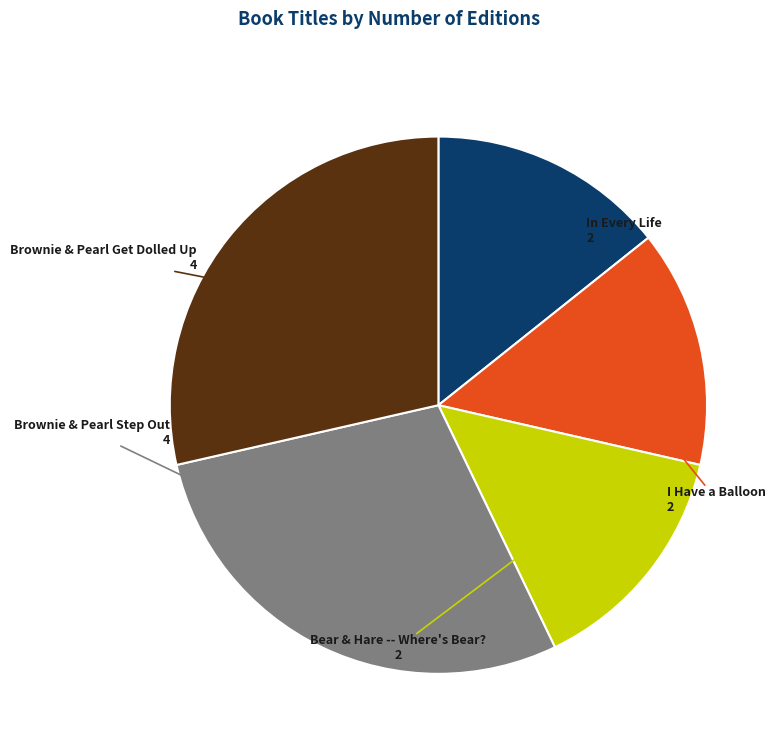

Count the number of slices in the pie.

5